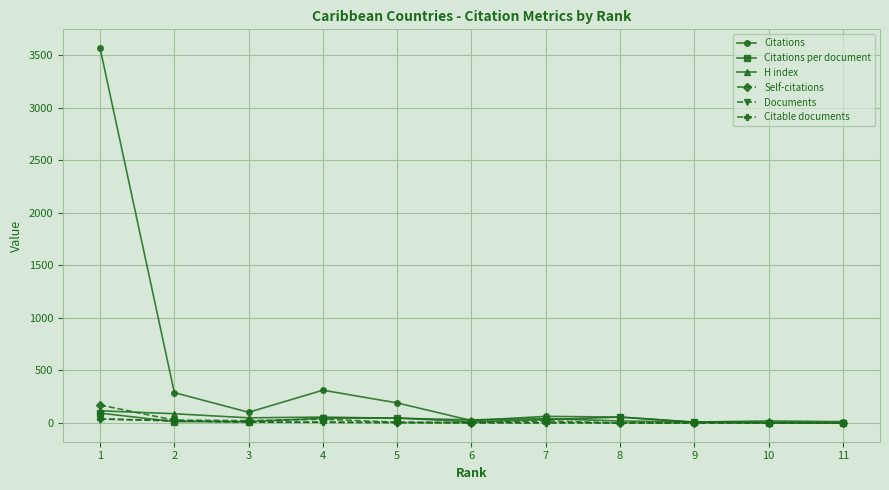

How many data points in Citations per document are less than 13?

5